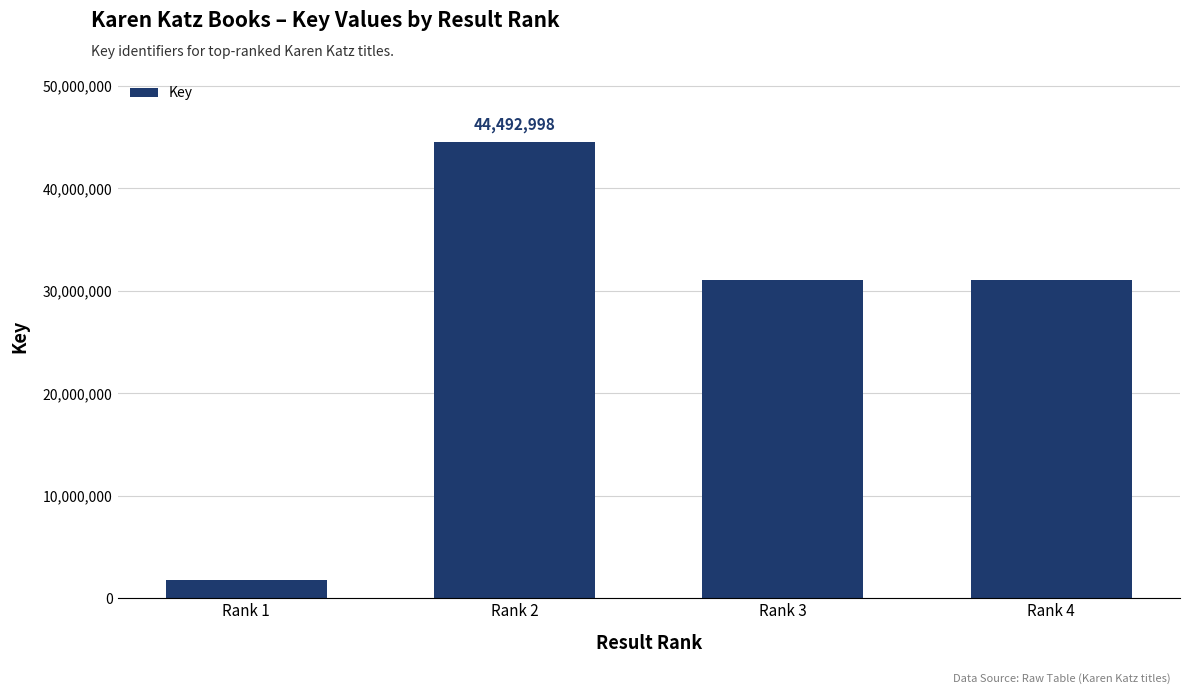

Read the value at Rank 4.

31050596